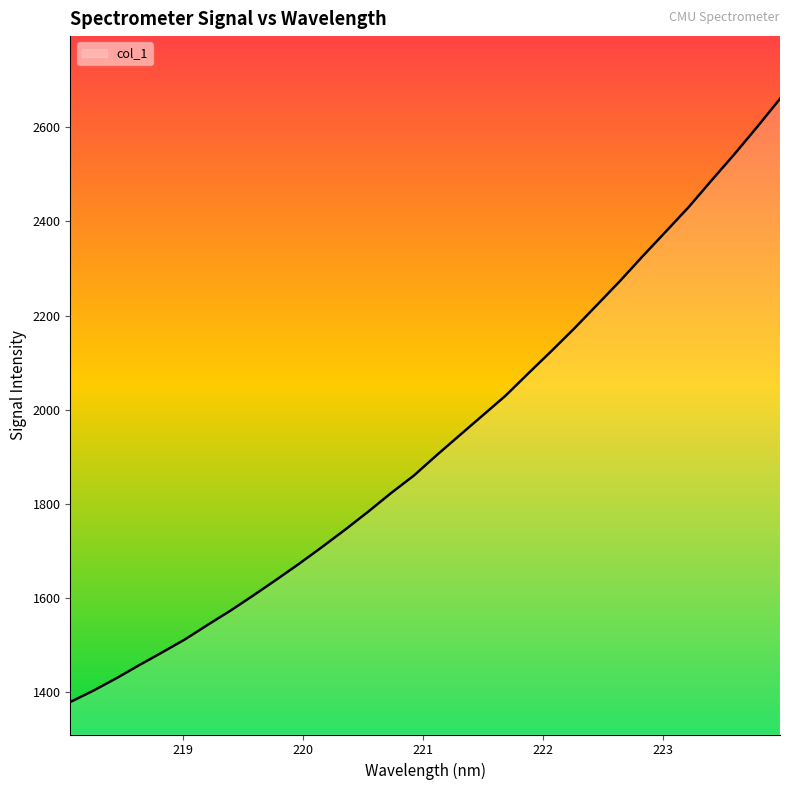

How many lines are shown in the chart?

1